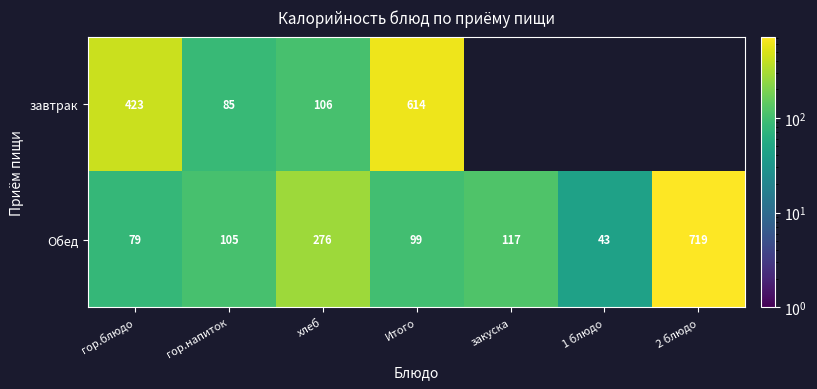

How many data points does each series have?

7